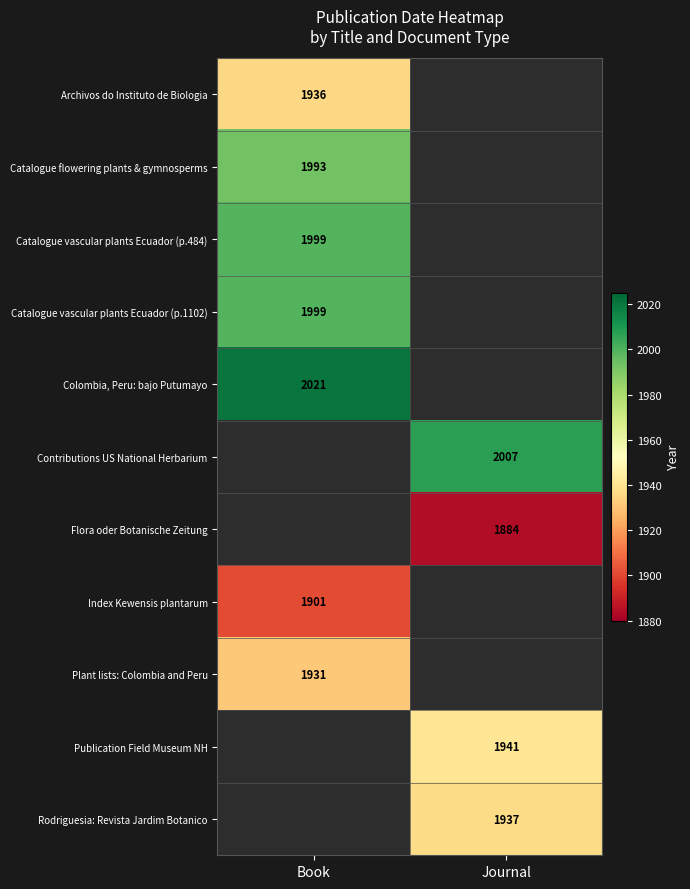

True or false: Contributions US National Herbarium has a value of 653 at Journal.

False